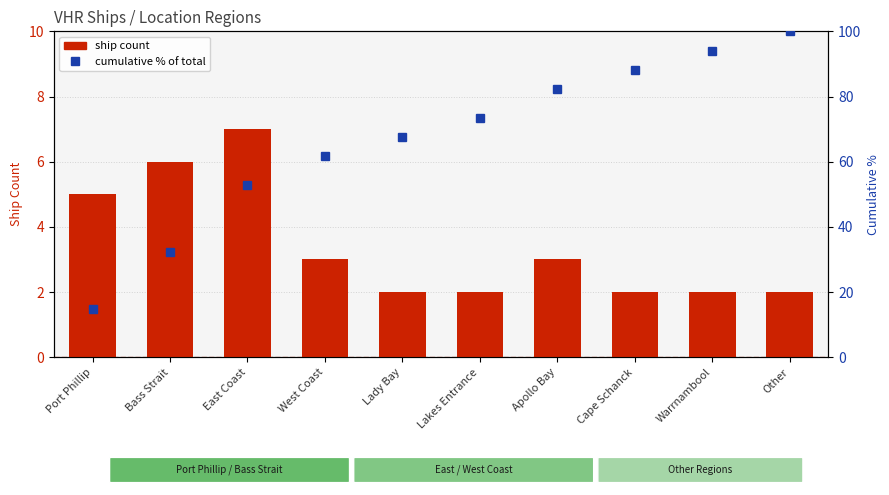

What are all the series names shown in the legend?

Ship Count, Cumulative %